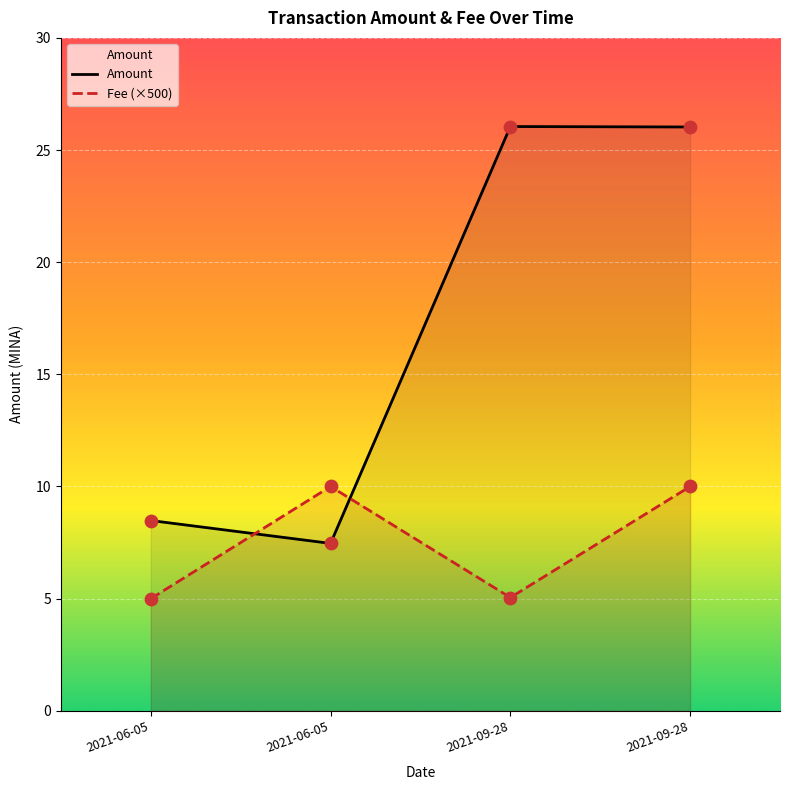

Which series reaches the minimum Y coordinate?

Fee (×500)